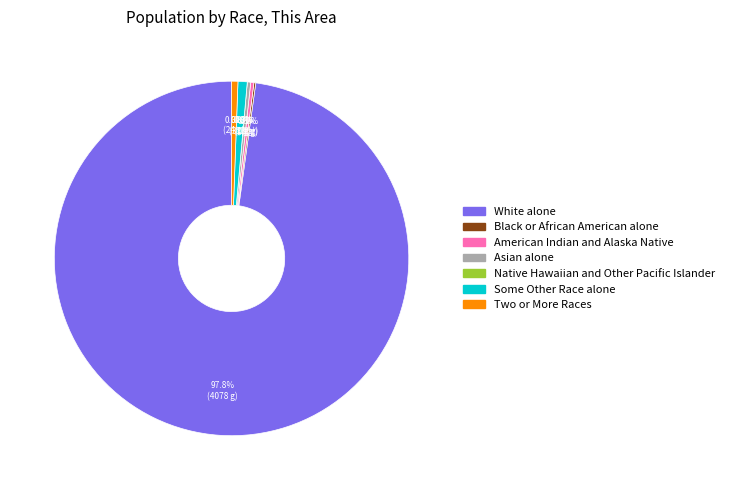

Is it true that American Indian and Alaska Native is 0% of the pie?

True